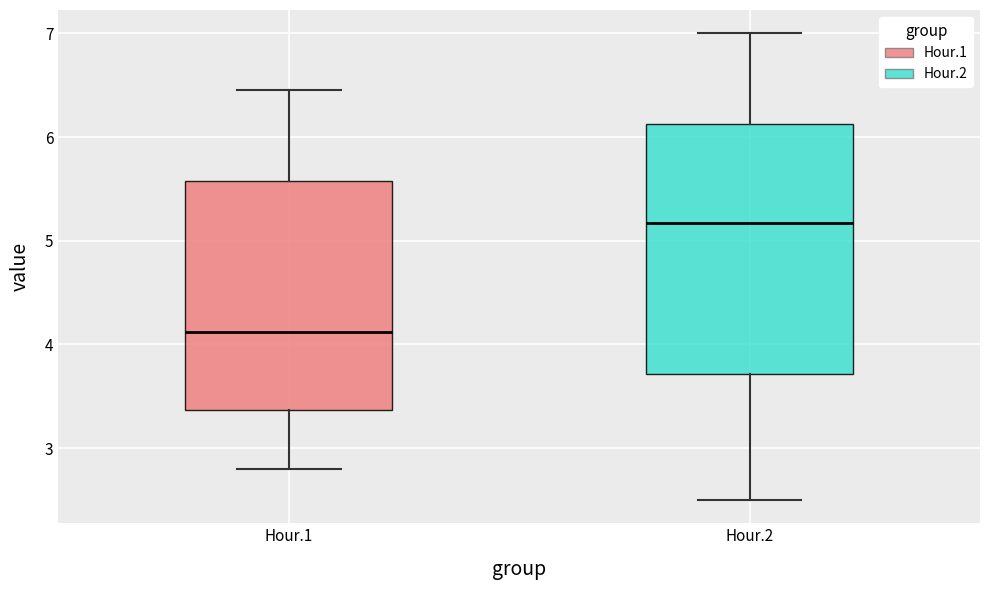

Comparing the boxes themselves (not the whiskers), which one is the tallest?

Hour.2